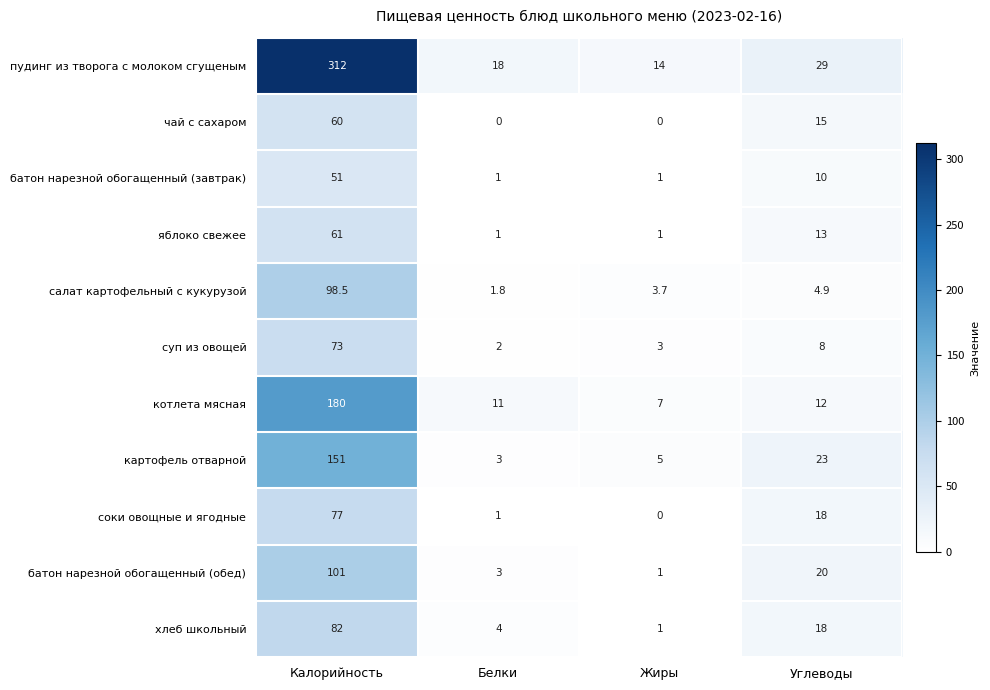

Which series has the largest range (max minus min)?

пудинг из творога с молоком сгущеным